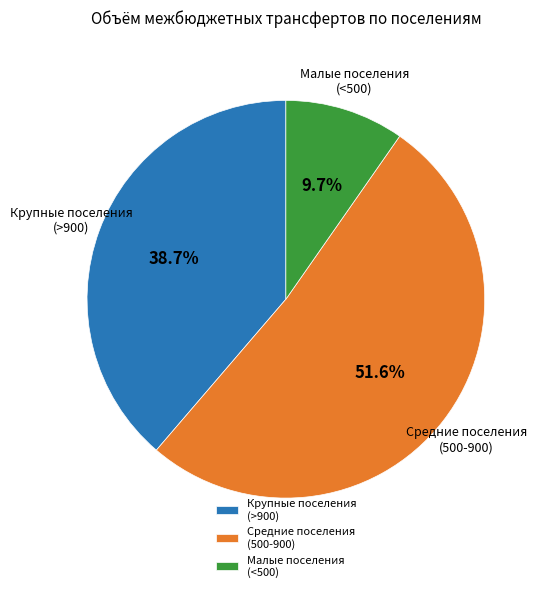

Does Средние поселения (500-900) represent more than half of the total?

Yes